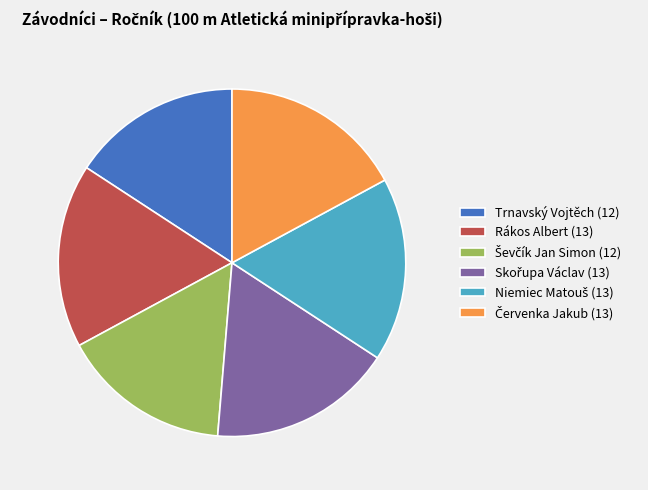

The Rákos Albert (13) slice represents 25% of the pie. True or false?

False